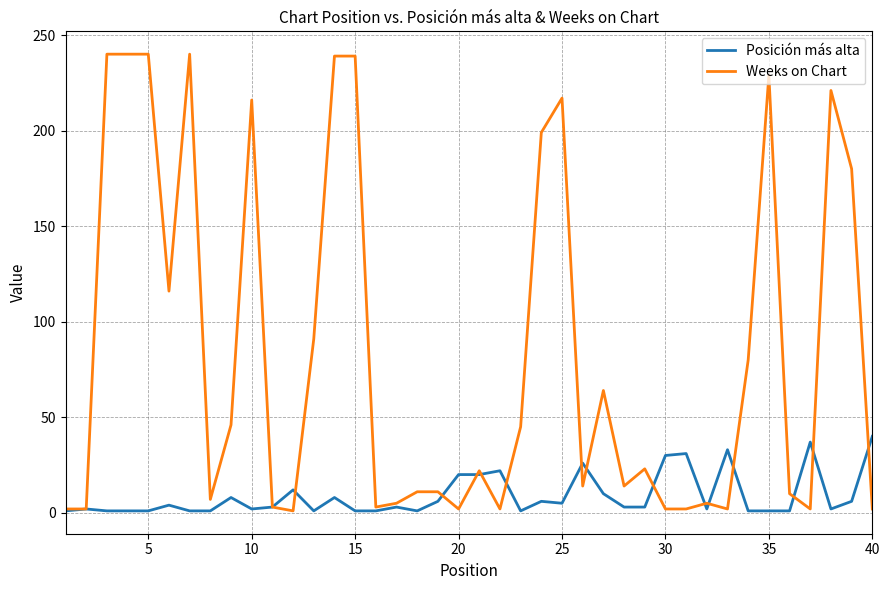

List the series in order of their overall mean, lowest first.

Posición más alta, Weeks on Chart